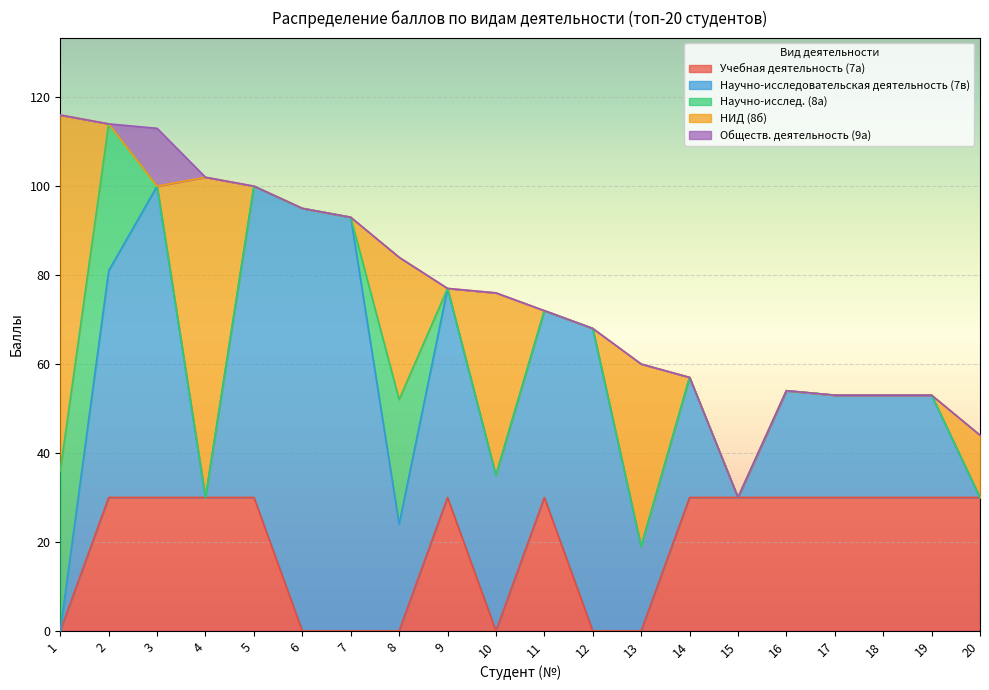

Between 15 and 5, which is larger?

15